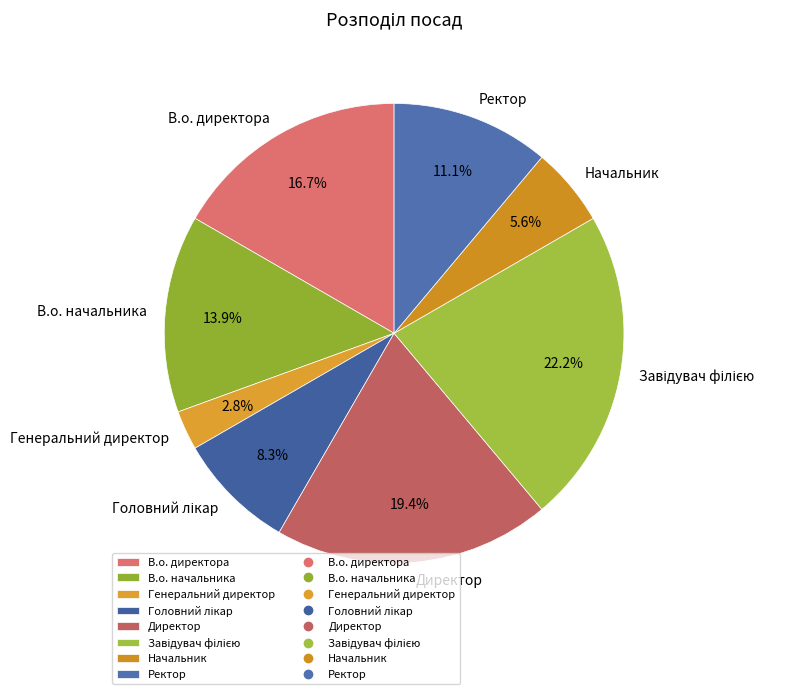

What is the smallest slice in the pie chart?

Генеральний директор